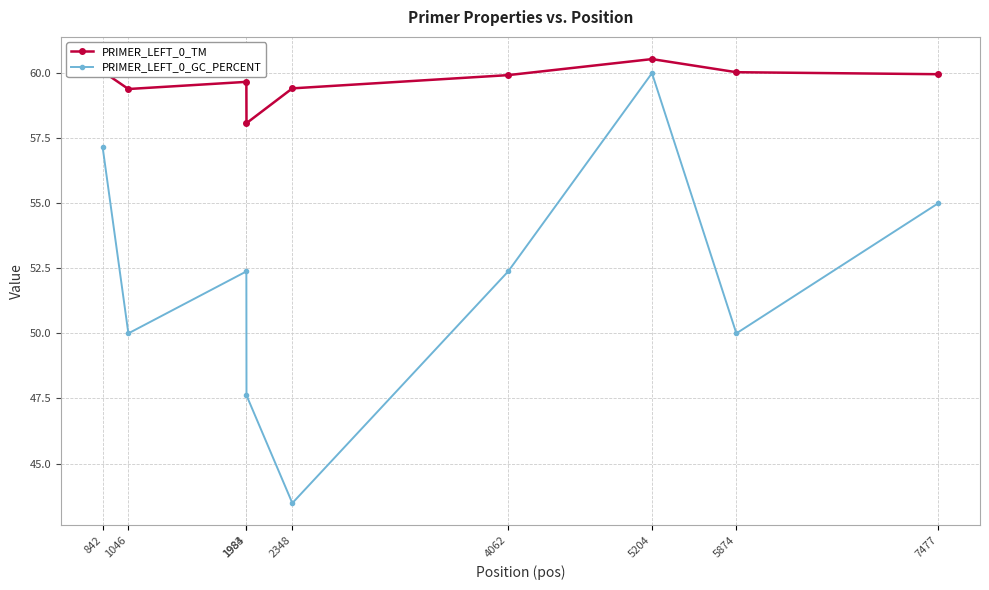

True or false: PRIMER_LEFT_0_TM has a value of 77.6 at 1984.

False